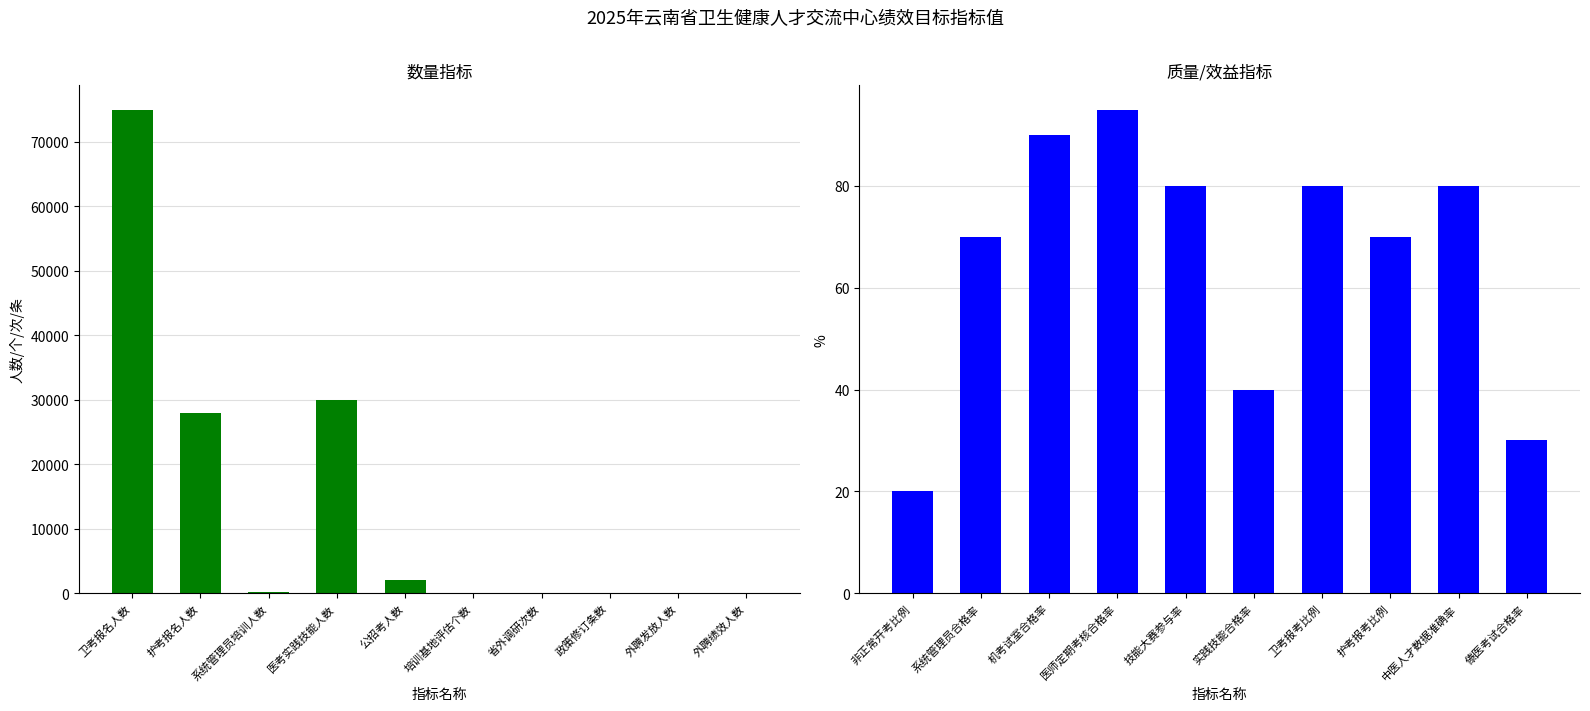

How many series are shown in this chart?

2